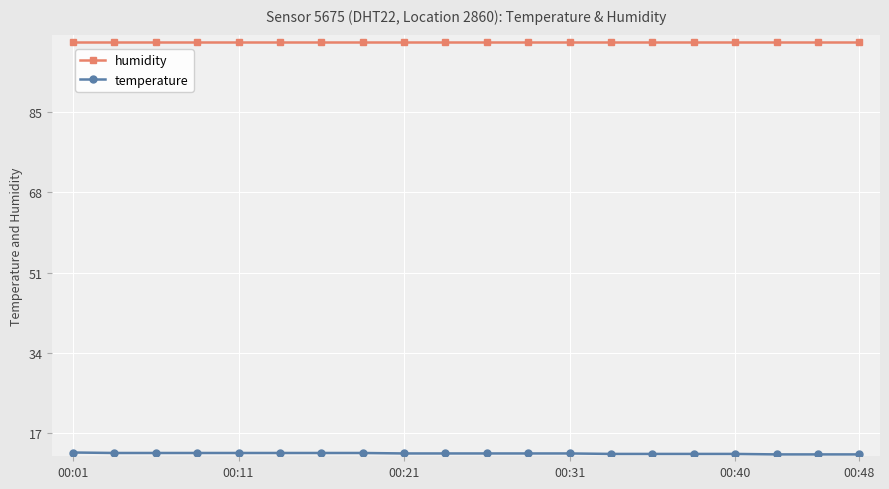

What is the lowest value of the humidity series?

99.9